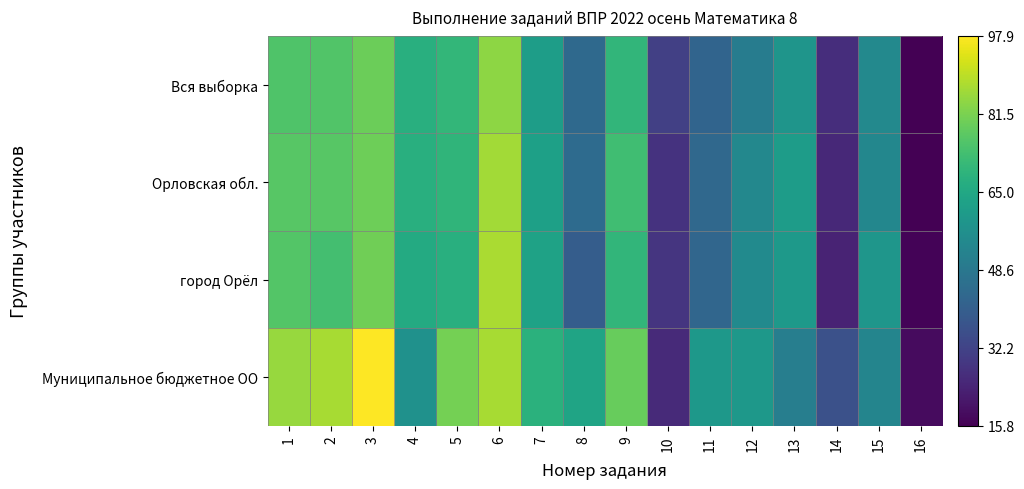

Which series has the widest spread of values?

Муниципальное бюджетное ОО